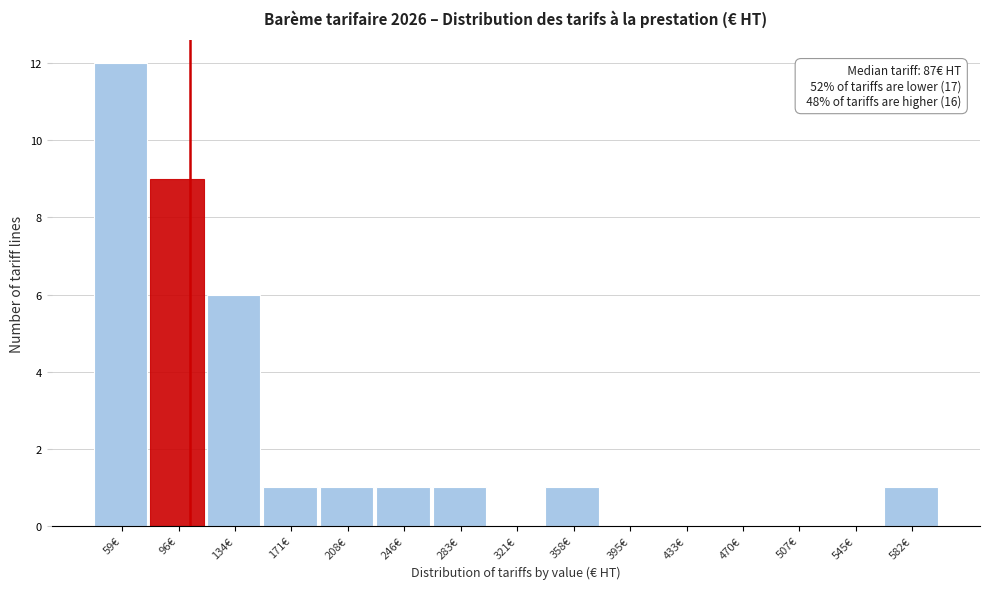

Over which range of the x-axis is the bar tallest?

40 to 75